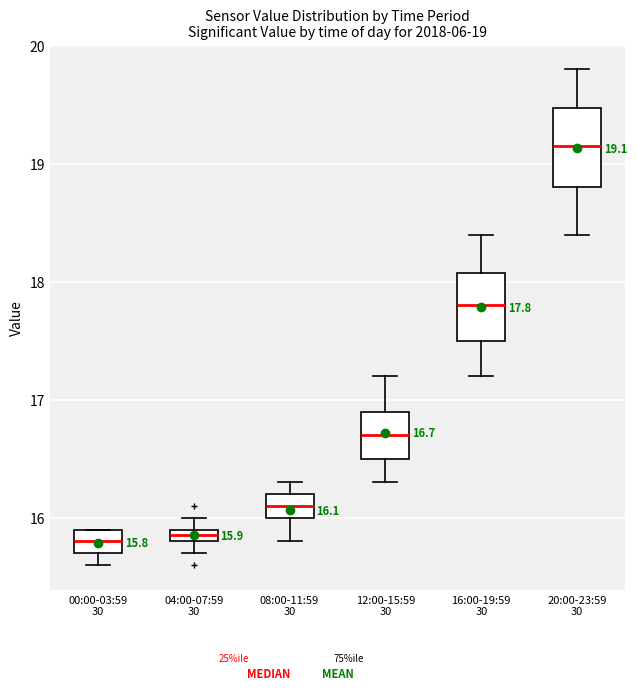

Which box's median line is the highest?

20:00-23:59 30